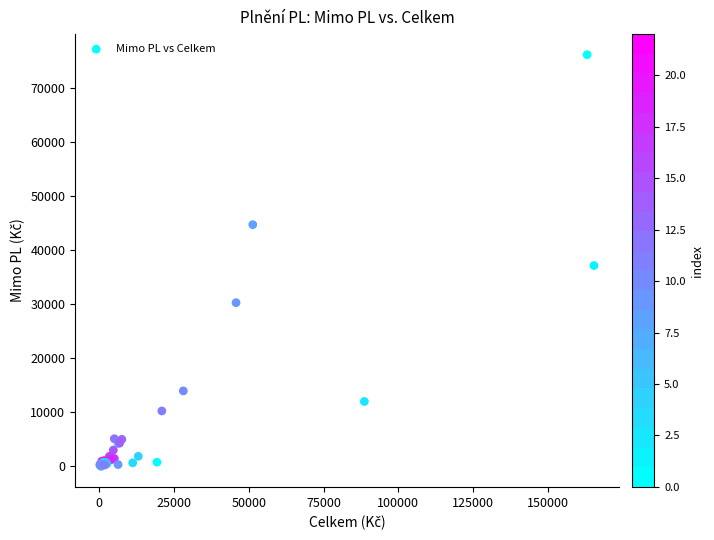

What Y value in the scatter plot is closest to 38076?

37144.8